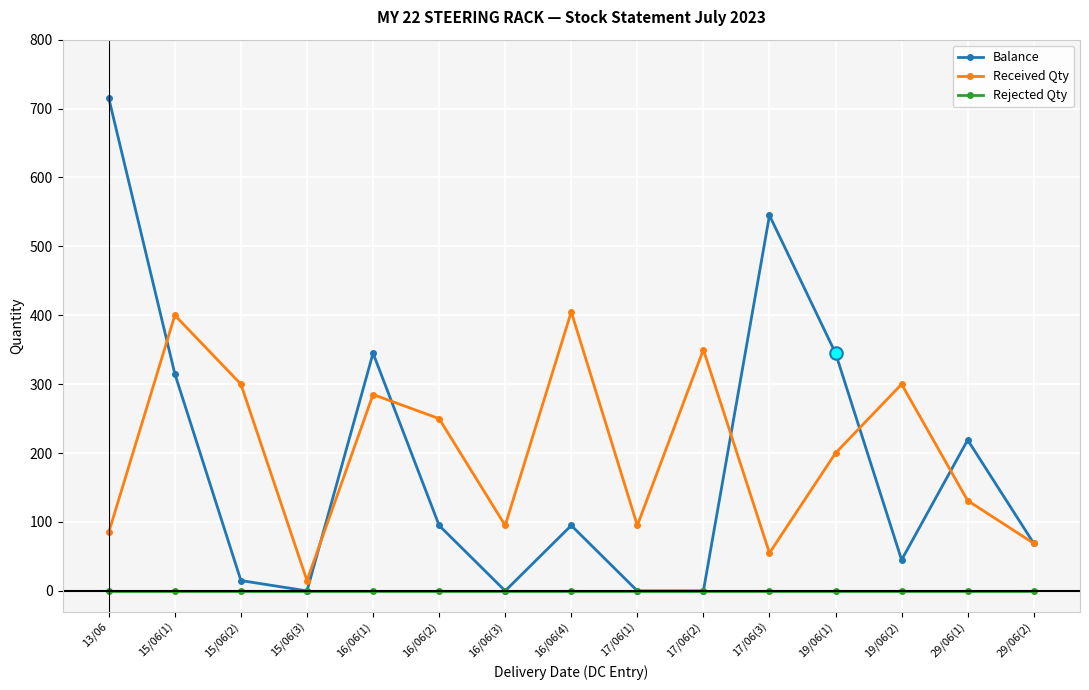

Which series has the widest spread of values?

Balance